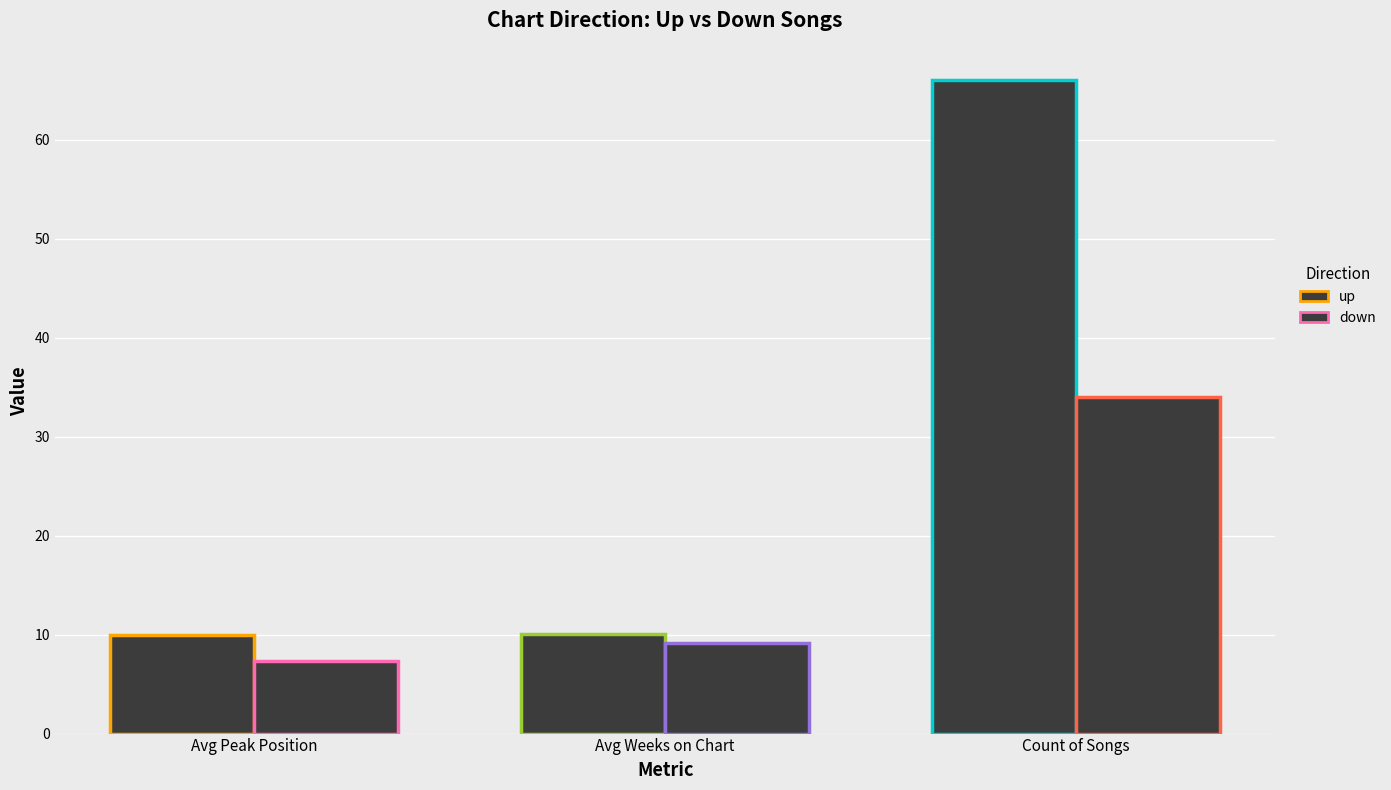

The down series shows 3.6 at Avg Weeks on Chart. True or false?

False